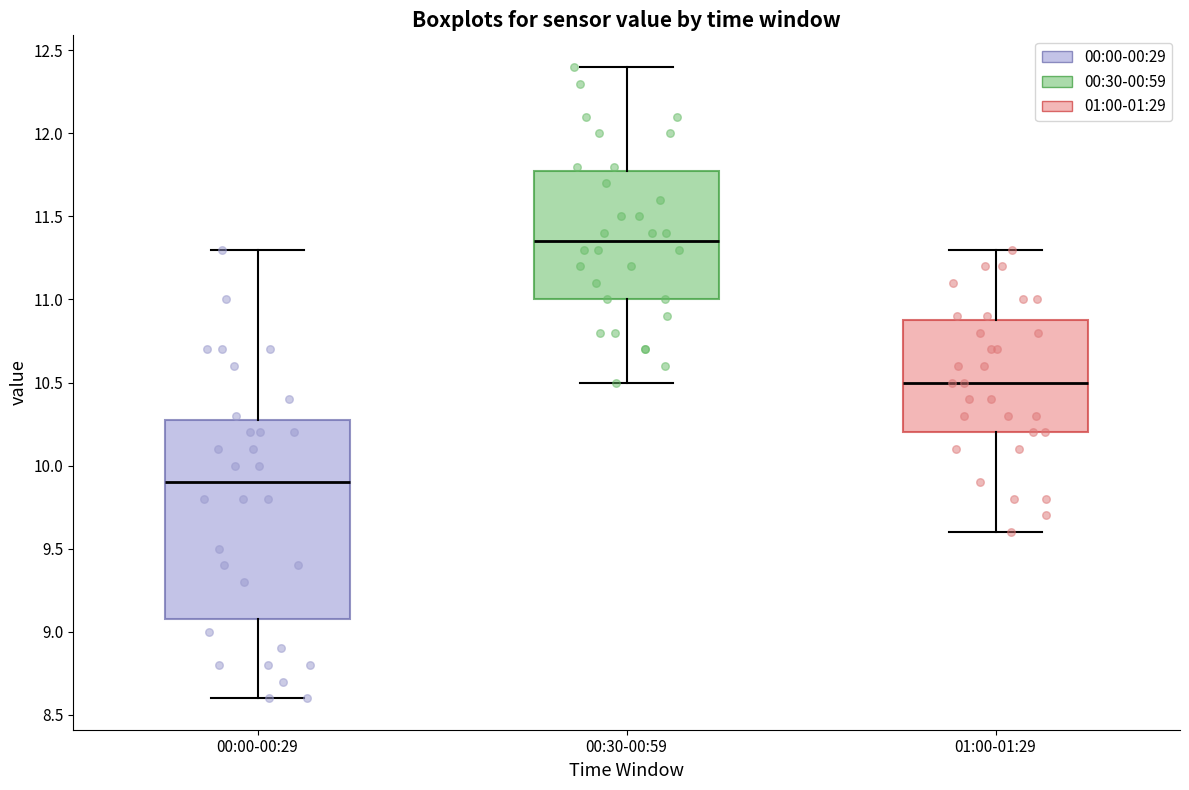

Which box is the tallest, from its lower edge to its upper edge?

00:00-00:29